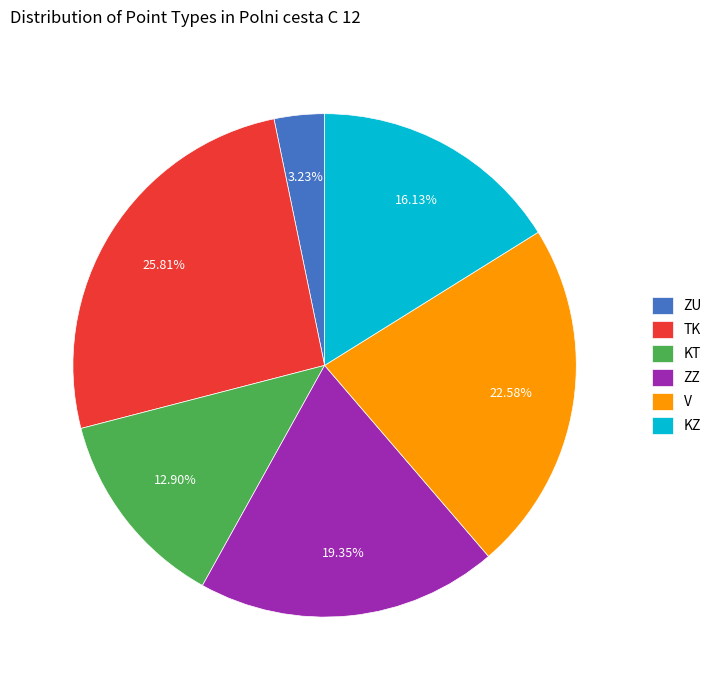

How many segments does this pie chart have?

6